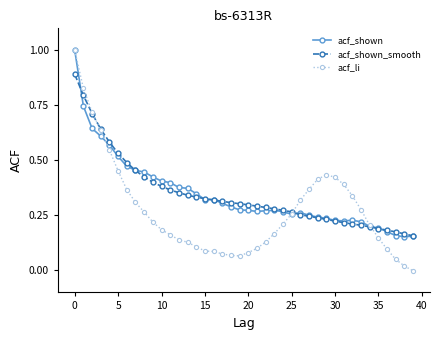

Which series has the largest range (max minus min)?

acf_li